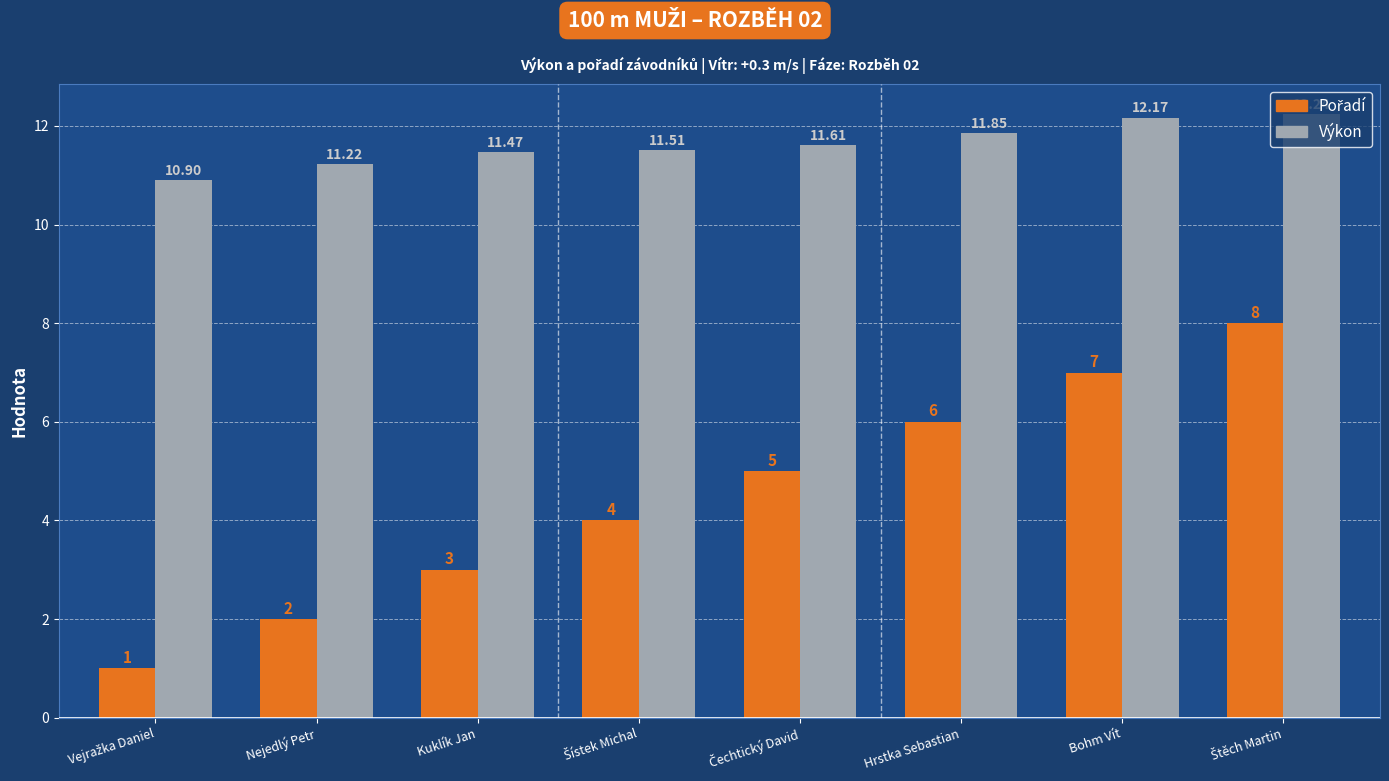

Where does the Výkon series first go above 11?

Nejedlý Petr